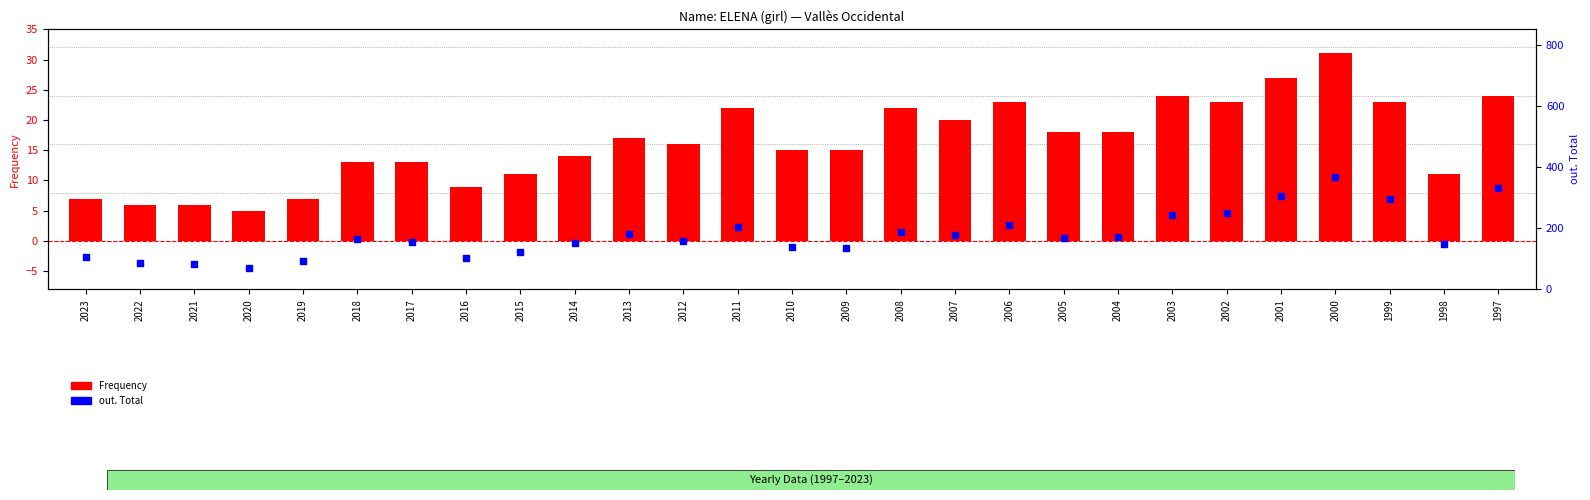

Is the value of Frequency at 1999 greater than the value of out. Total at 2015?

No